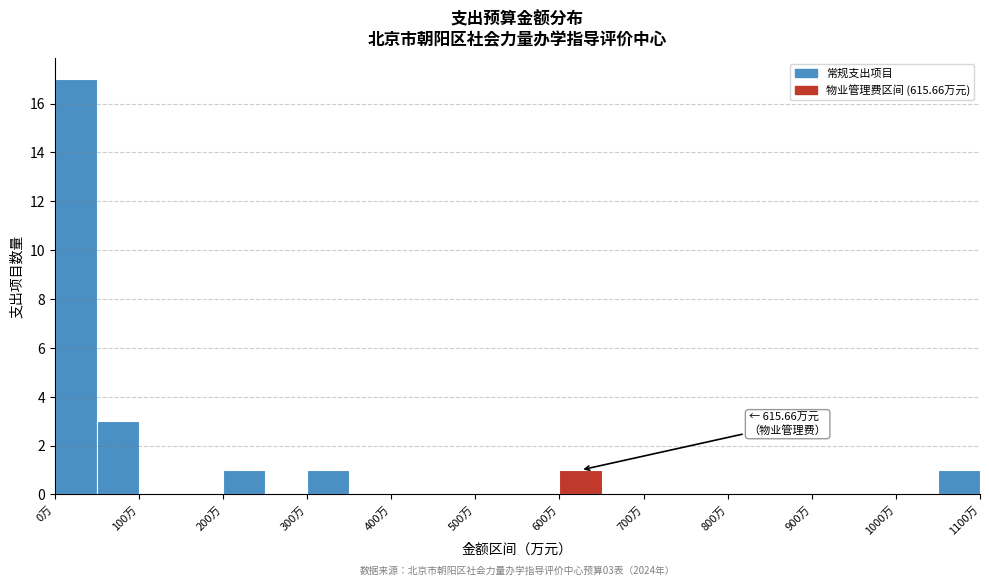

Over which range of the x-axis is the bar tallest?

0 to 50